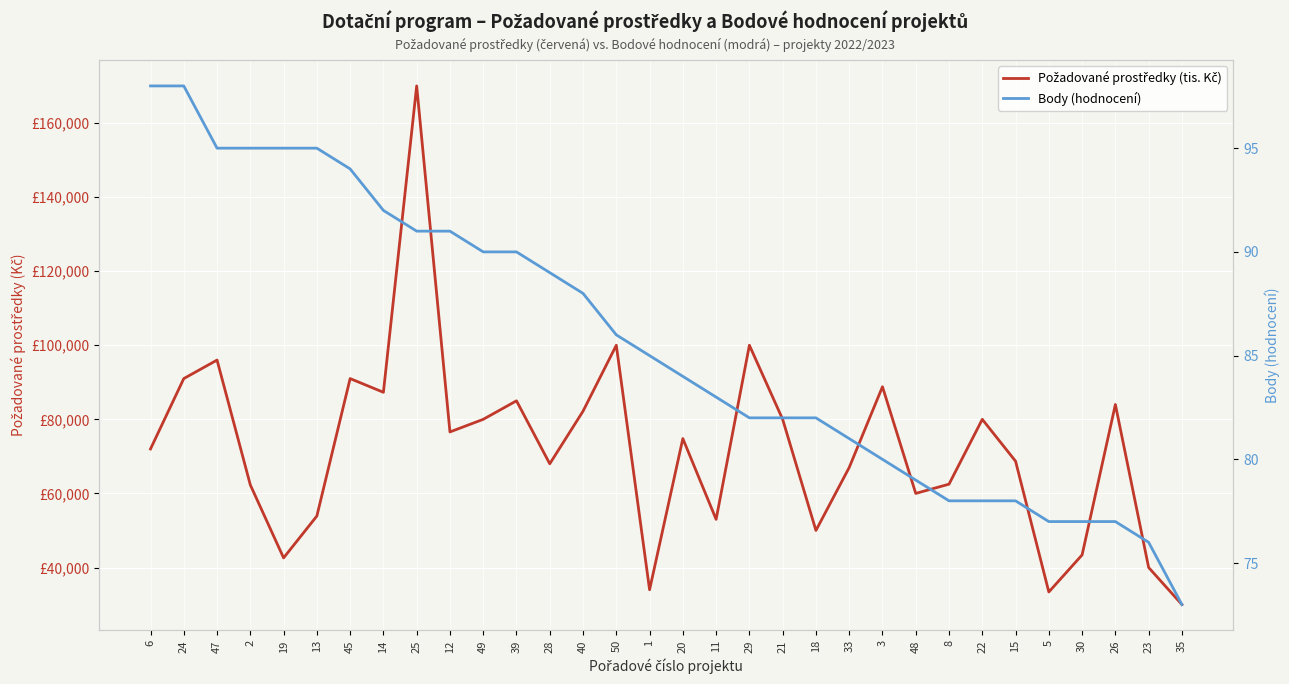

How many lines are shown in the chart?

2